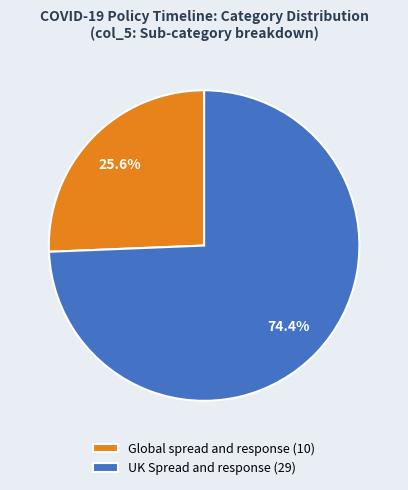

What is the ratio of the value at UK Spread and response to the value at Global spread and response?

2.9